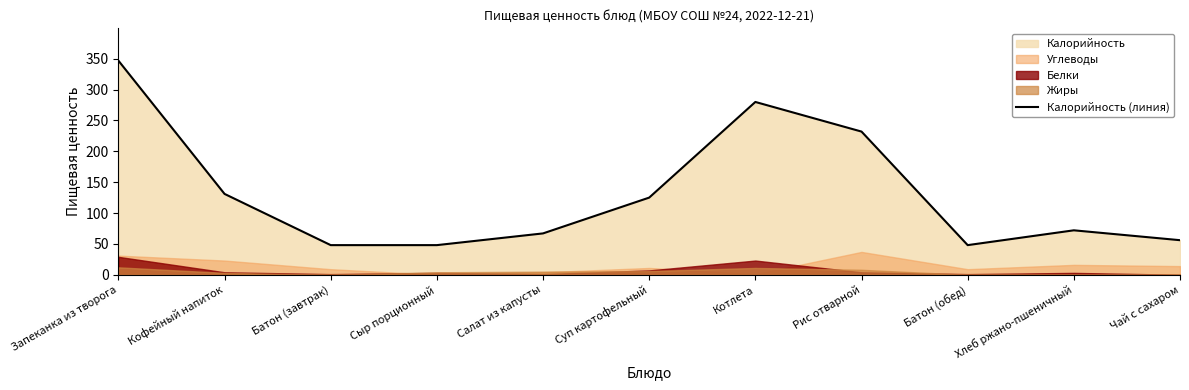

The Калорийность (линия) series shows 172 at Кофейный напиток. True or false?

False